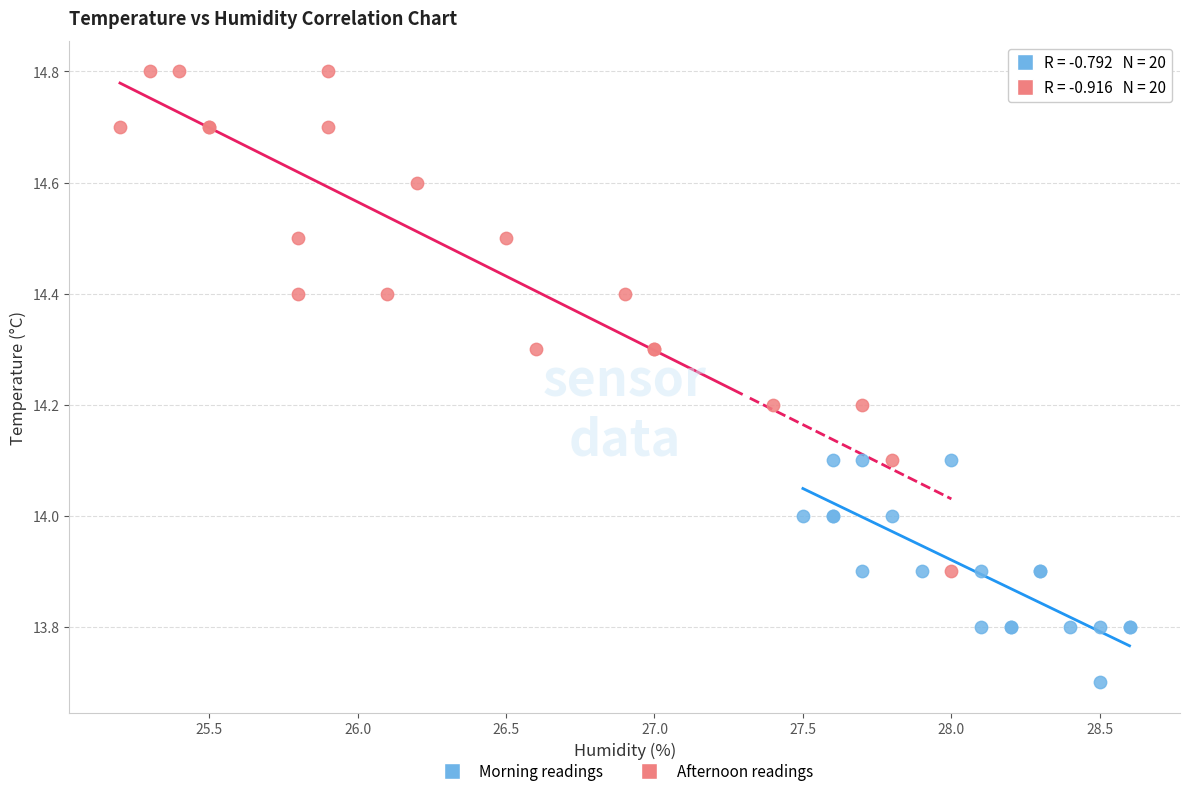

Which series contains the lowest Y value?

Morning readings